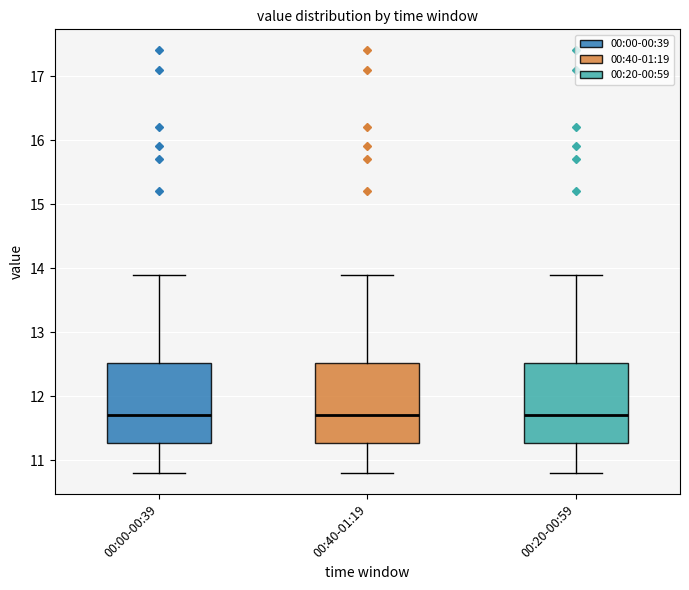

Reading left to right, read every box against the y-axis: the position of its median line, the range the box covers, and the ends of its whiskers. The values are not printed on the chart, so give them approximately, as read against the axis.

00:00-00:39: median 11.7, box 11.3 to 12.5, whiskers 10.8 to 13.9
00:40-01:19: median 11.7, box 11.3 to 12.5, whiskers 10.8 to 13.9
00:20-00:59: median 11.7, box 11.3 to 12.5, whiskers 10.8 to 13.9